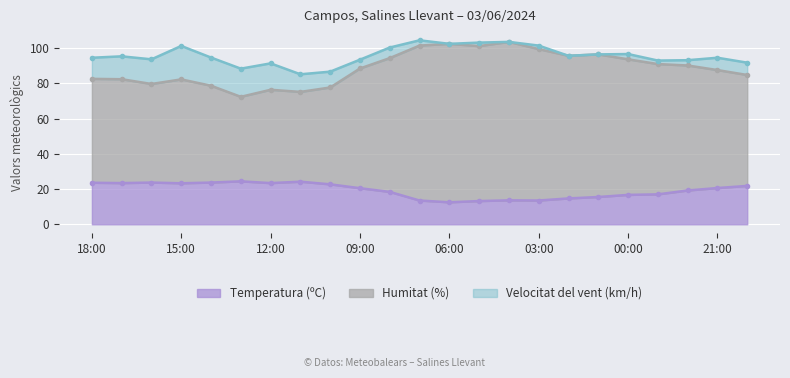

True or false: Temperatura (ºC) has a value of 13.5 at 03:00.

True